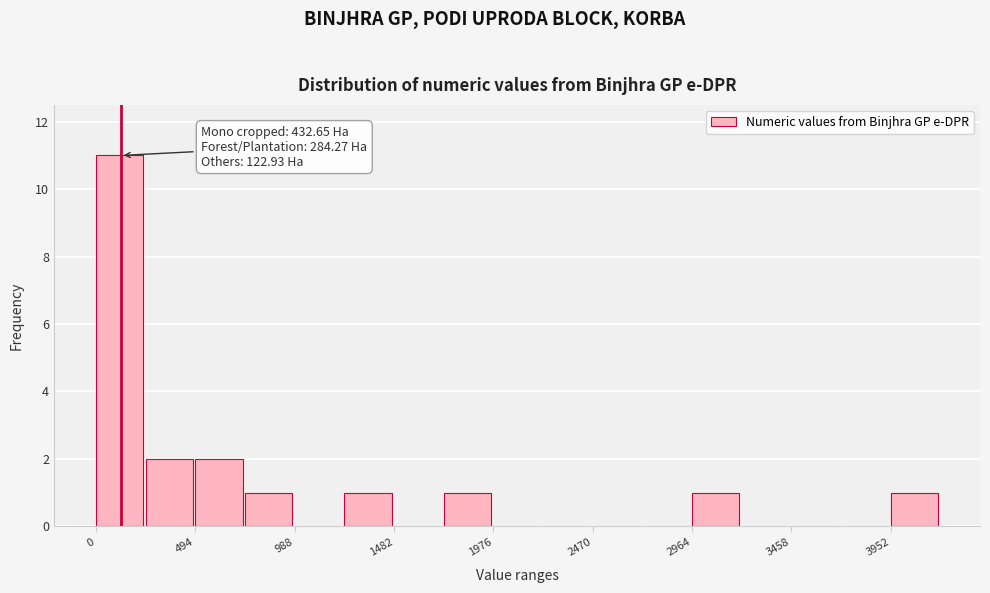

Which range on the x-axis has the tallest bar?

0 to 250